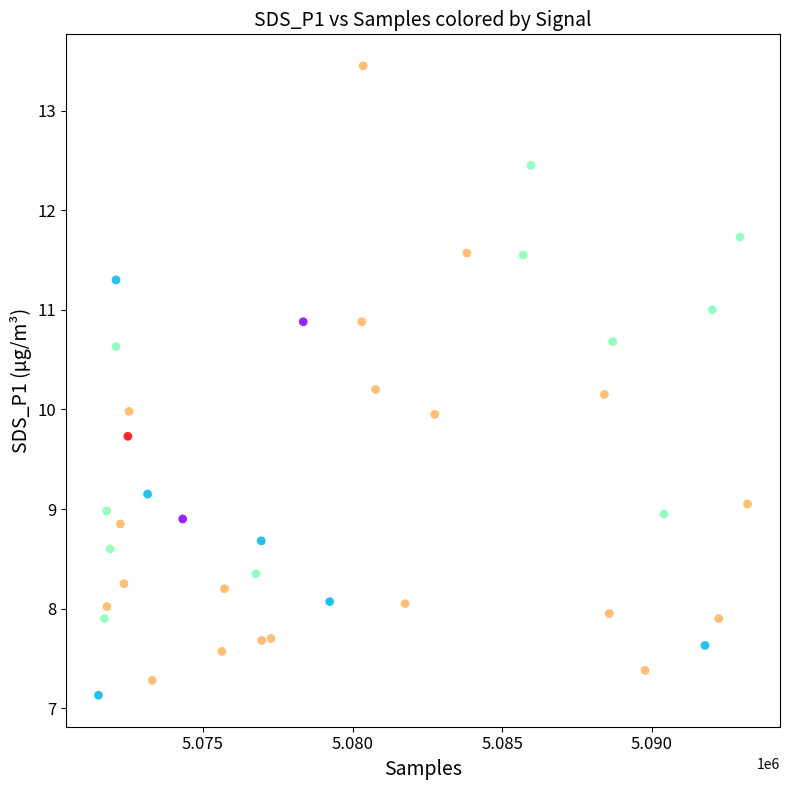

What is the range of X values (max minus min)?

21684.0